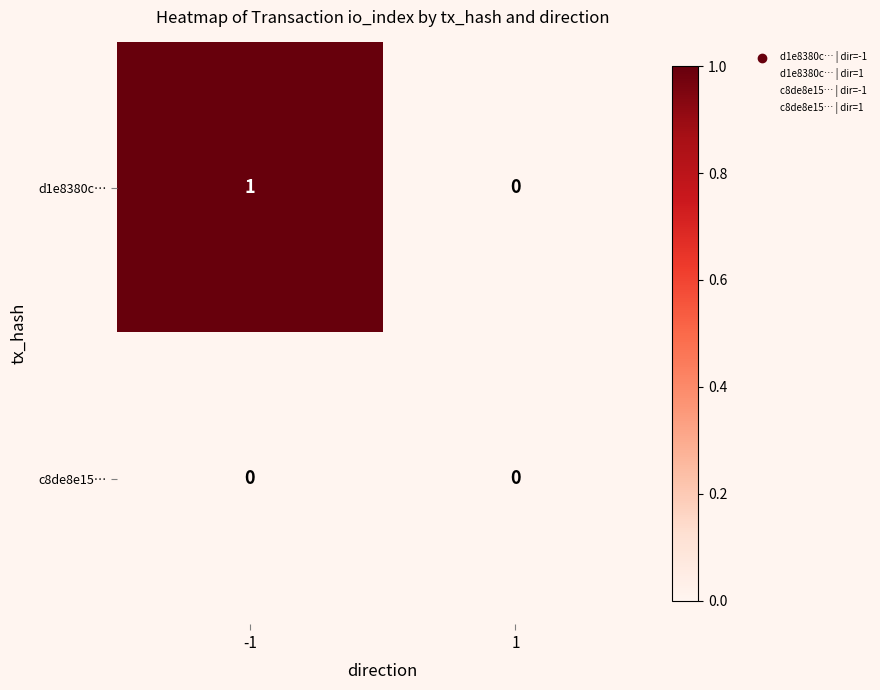

Reading left to right, list all the values displayed in this chart.

d1e8380c…: 1	0
c8de8e15…: 0	0